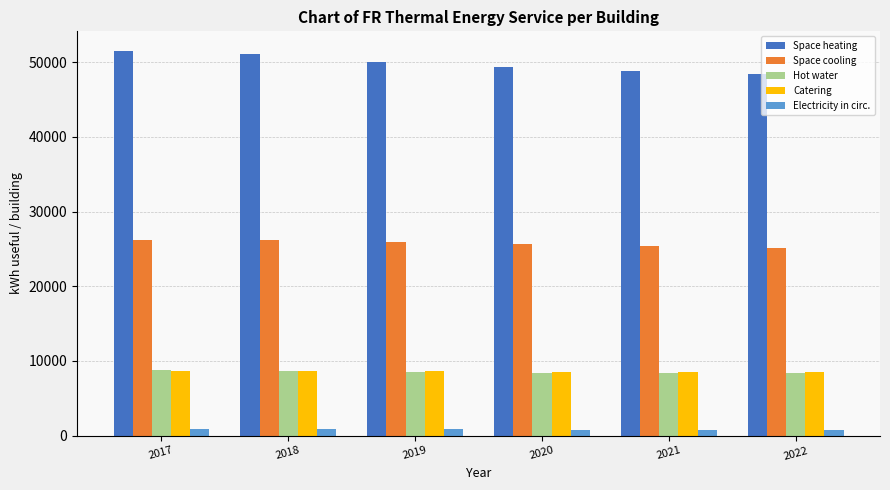

What is the difference between the highest and lowest values at 2017?

50698.7